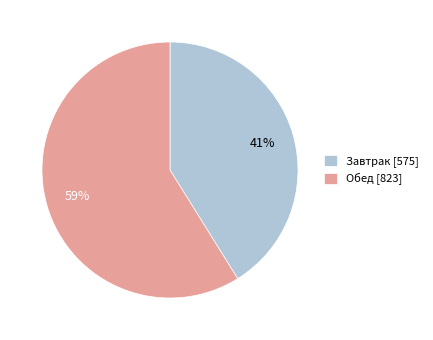

Is it true that Обед is 59% of the pie?

True